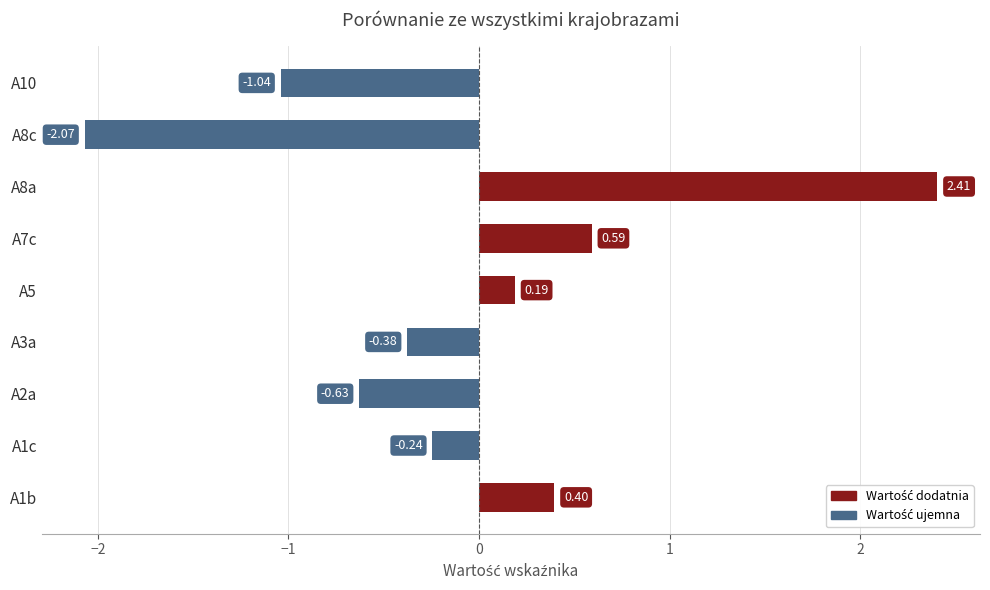

List the labels in order of value, largest first.

A8a, A7c, A1b, A5, A1c, A3a, A2a, A10, A8c